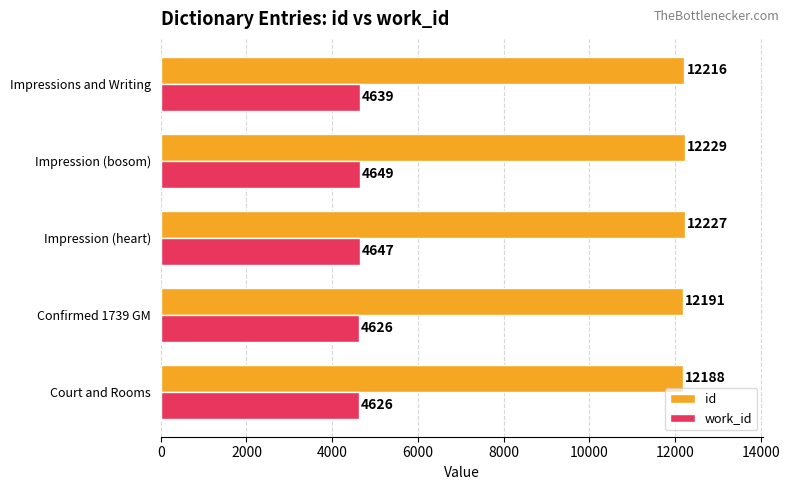

The id series shows 16234 at Impression (heart). True or false?

False